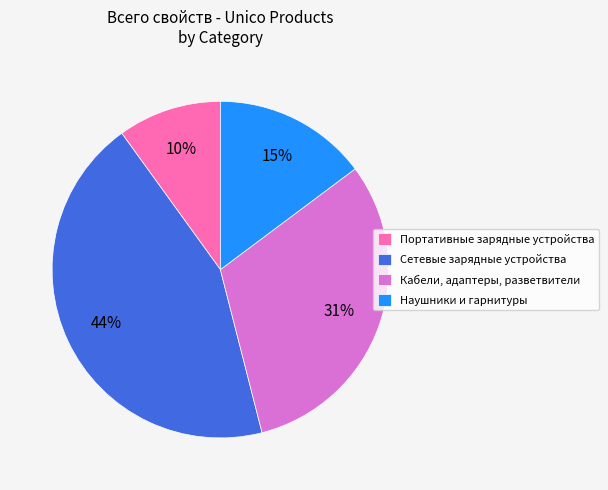

How many segments does this pie chart have?

4